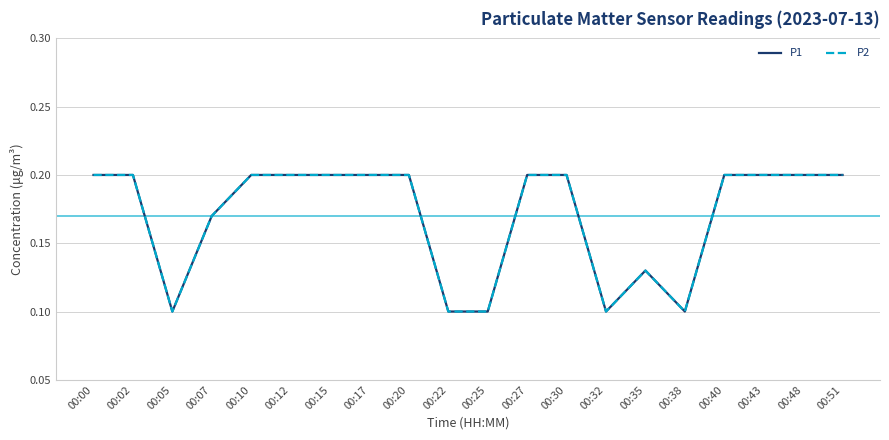

List the labels in order of P1 value, largest first.

00:00, 00:02, 00:10, 00:12, 00:15, 00:17, 00:20, 00:27, 00:30, 00:40, 00:43, 00:48, 00:51, 00:07, 00:35, 00:05, 00:22, 00:25, 00:32, 00:38